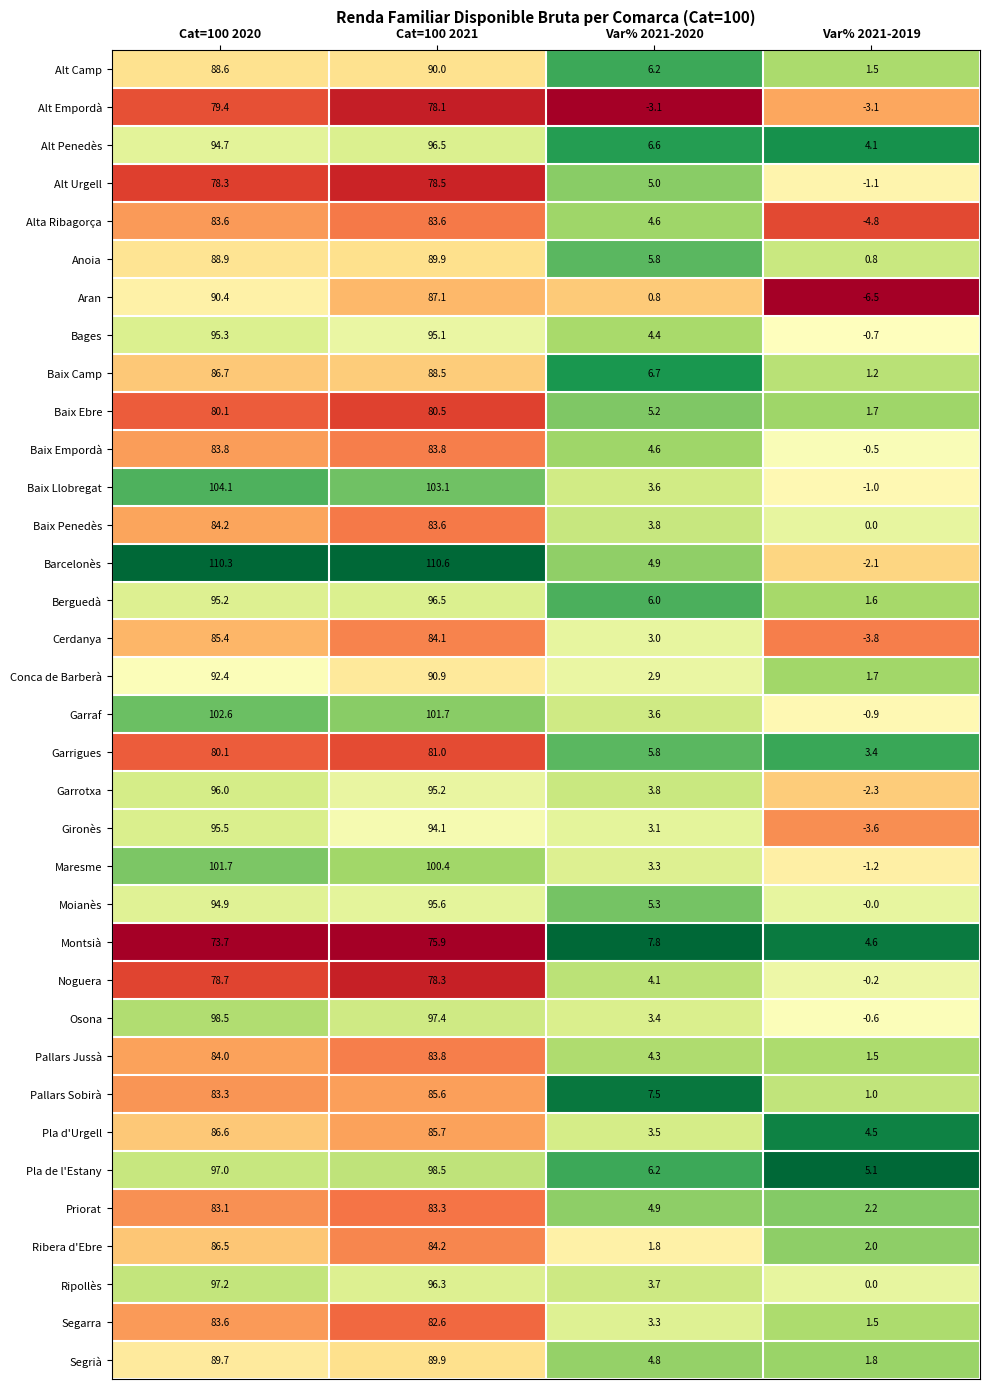

Which series has the largest total across all categories?

Barcelonès